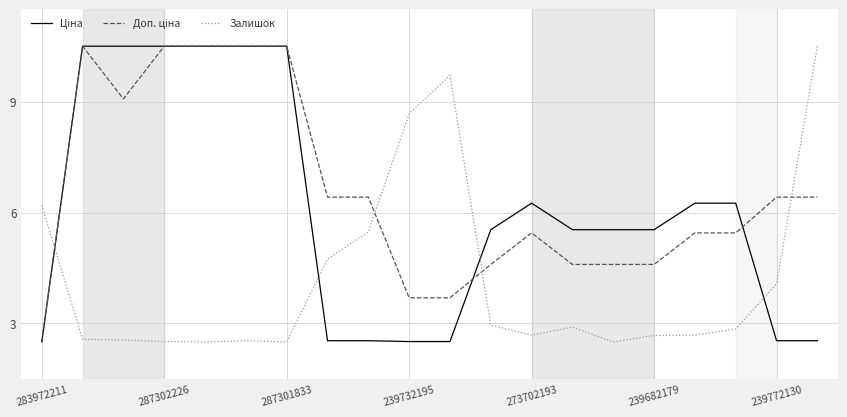

What is the minimum value shown in the chart?

2.5